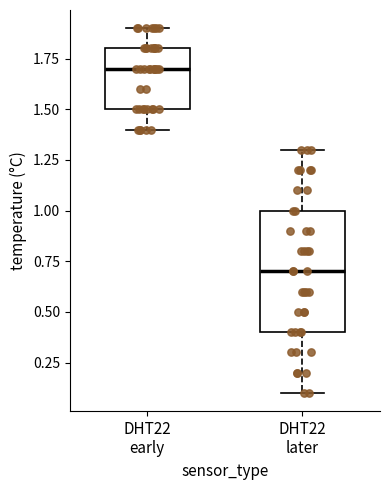

Reading left to right, transcribe this box plot: for each box, give where its median line is, the range the box spans, and where its two whiskers end, as read against the y-axis. The values are not printed on the chart, so give them approximately, as read against the axis.

DHT22 early: median 1.7, box 1.5 to 1.8, whiskers 1.4 to 1.9
DHT22 later: median 0.7, box 0.4 to 1.0, whiskers 0.1 to 1.3